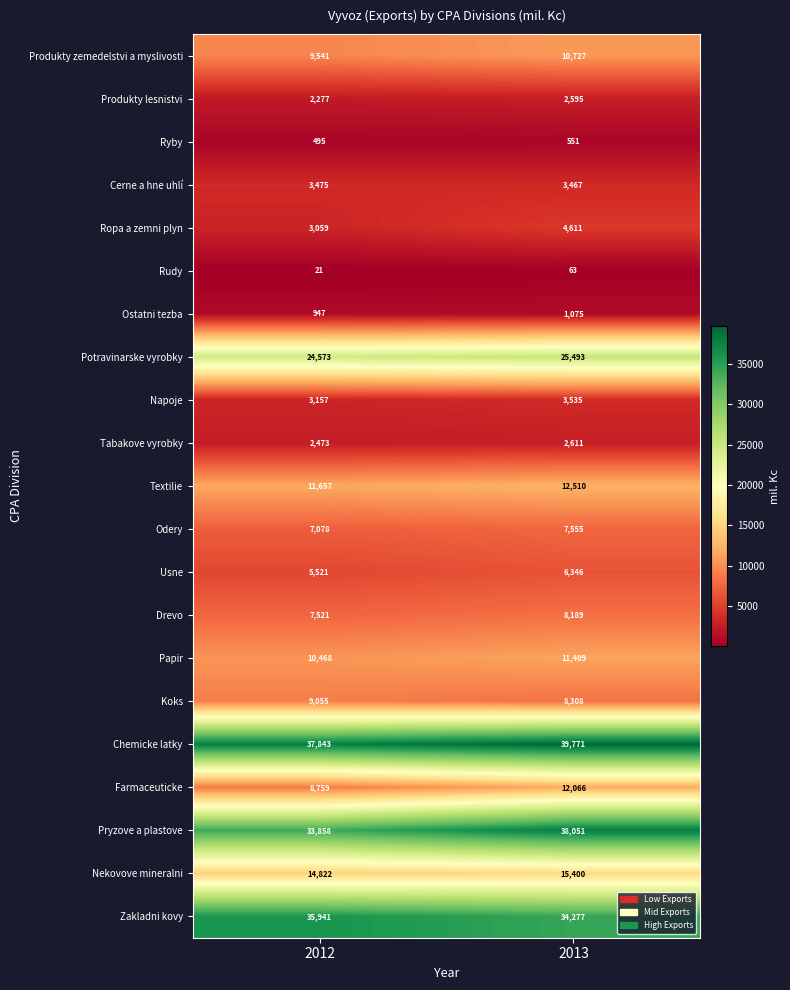

At which category does the chart reach its peak across all series?

2013